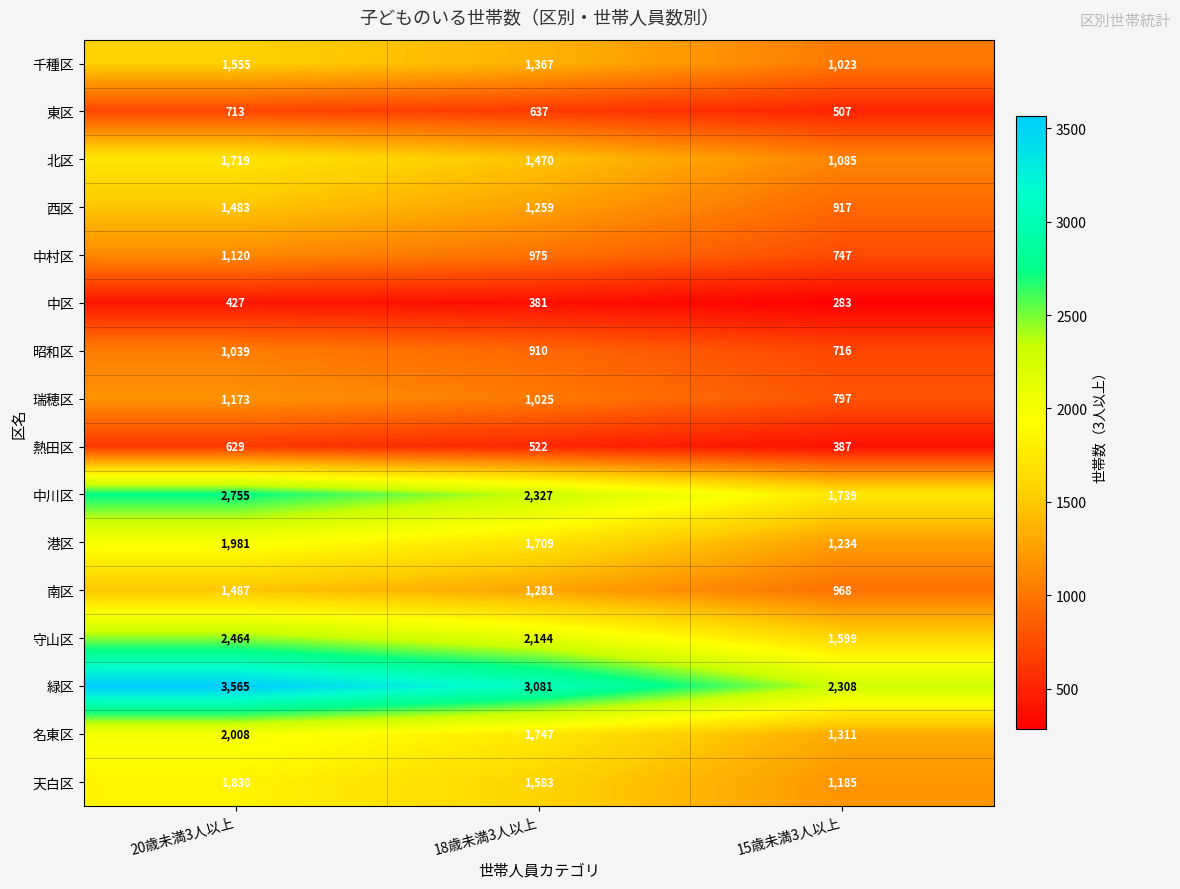

What is the total value across all series at 18歳未満3人以上?

22418